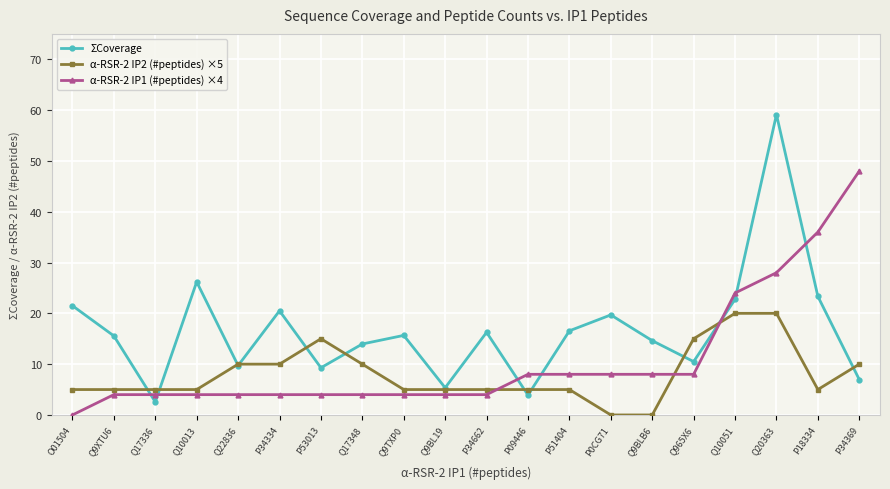

What is the minimum value for ΣCoverage?

2.6